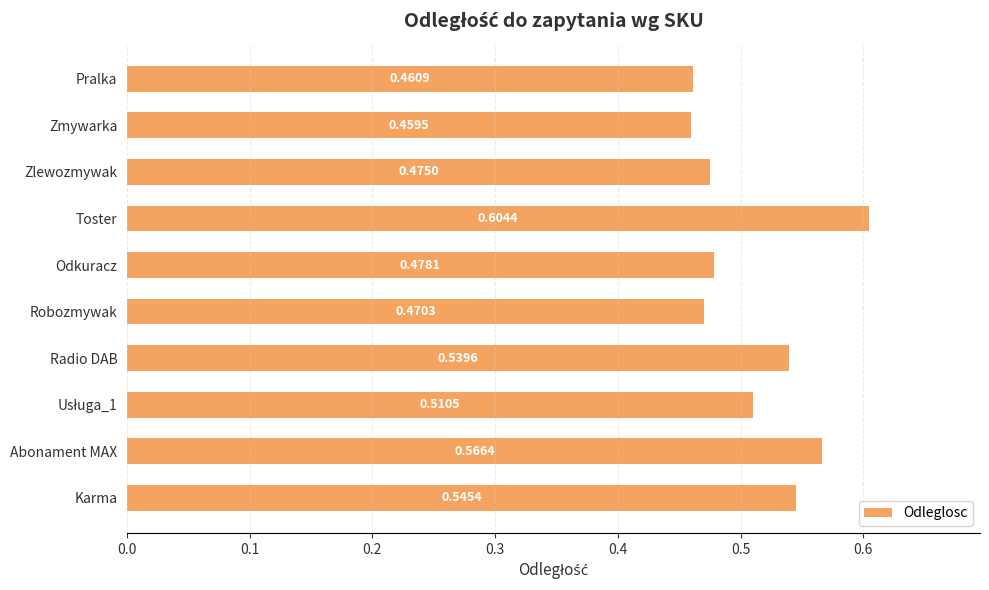

Which has a higher value, Radio DAB or Zlewozmywak?

Radio DAB